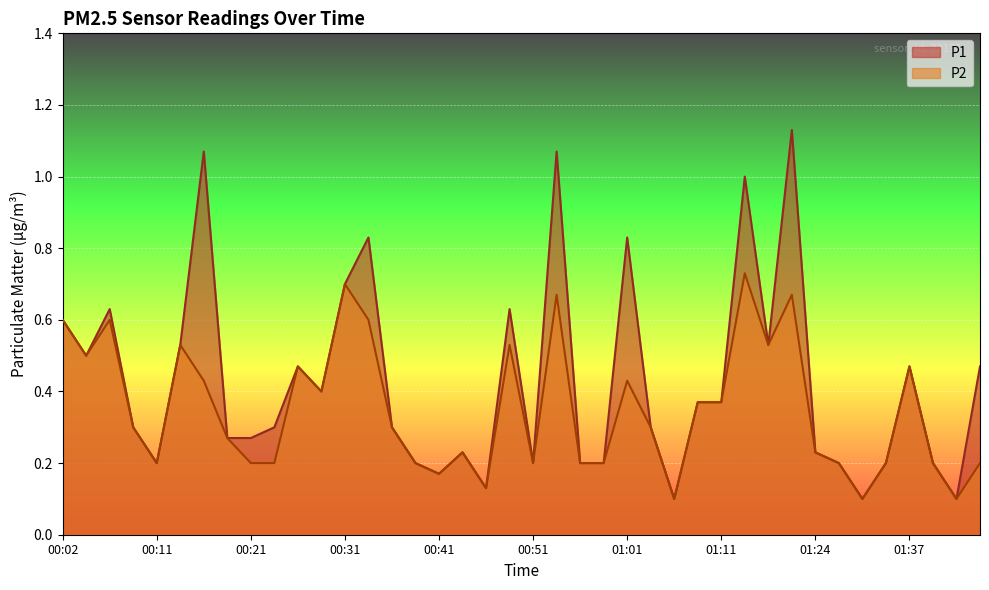

What is the difference between the maximum and second lowest values in the P2 series?

0.6